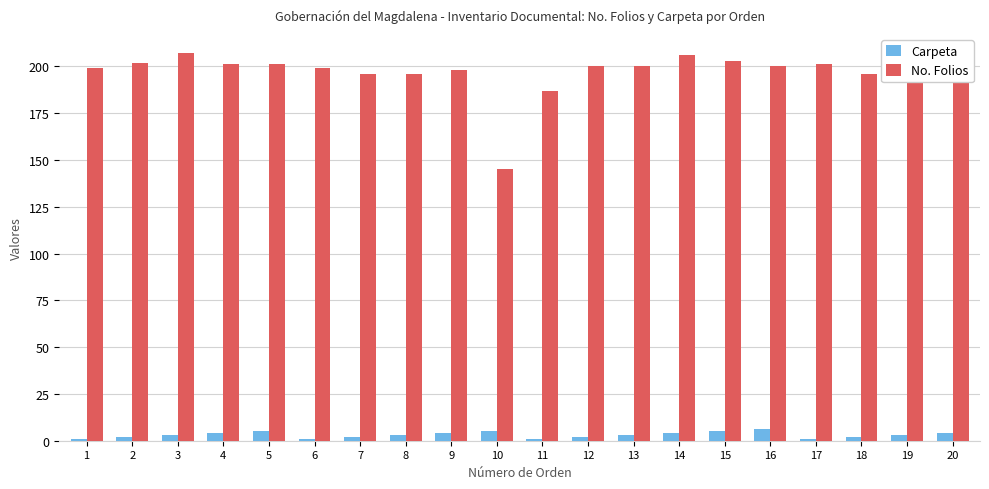

What is the spread (max minus min) of values at 7?

194